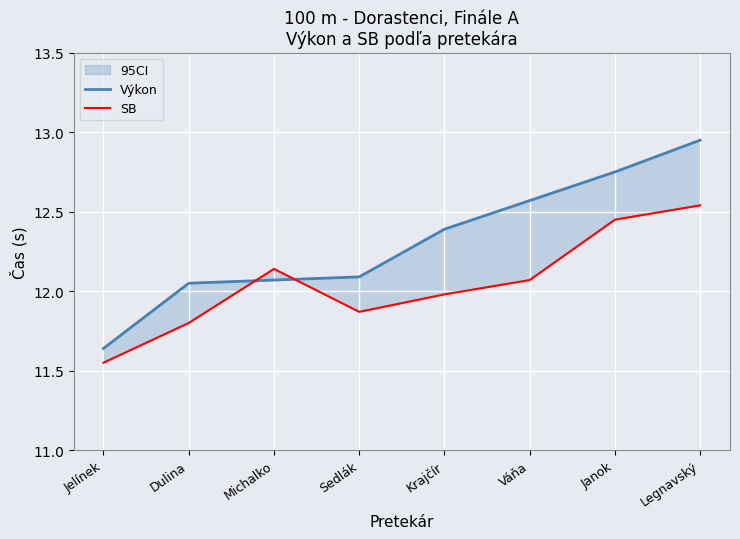

The Výkon series shows 20.9 at Janok. True or false?

False